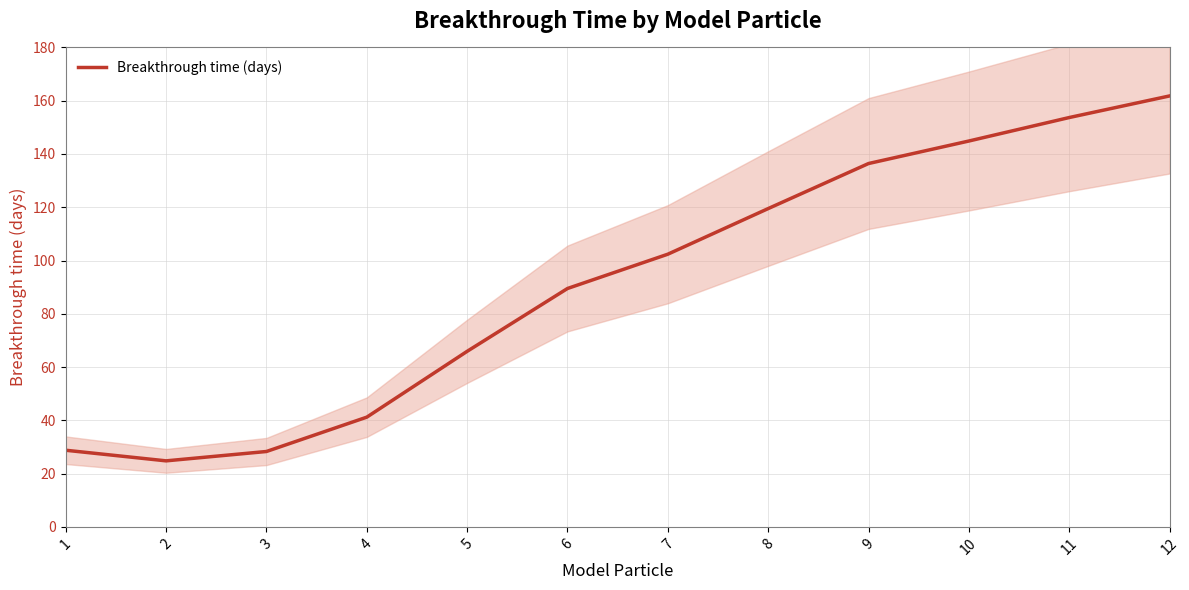

Does the chart have visible grid lines?

Yes